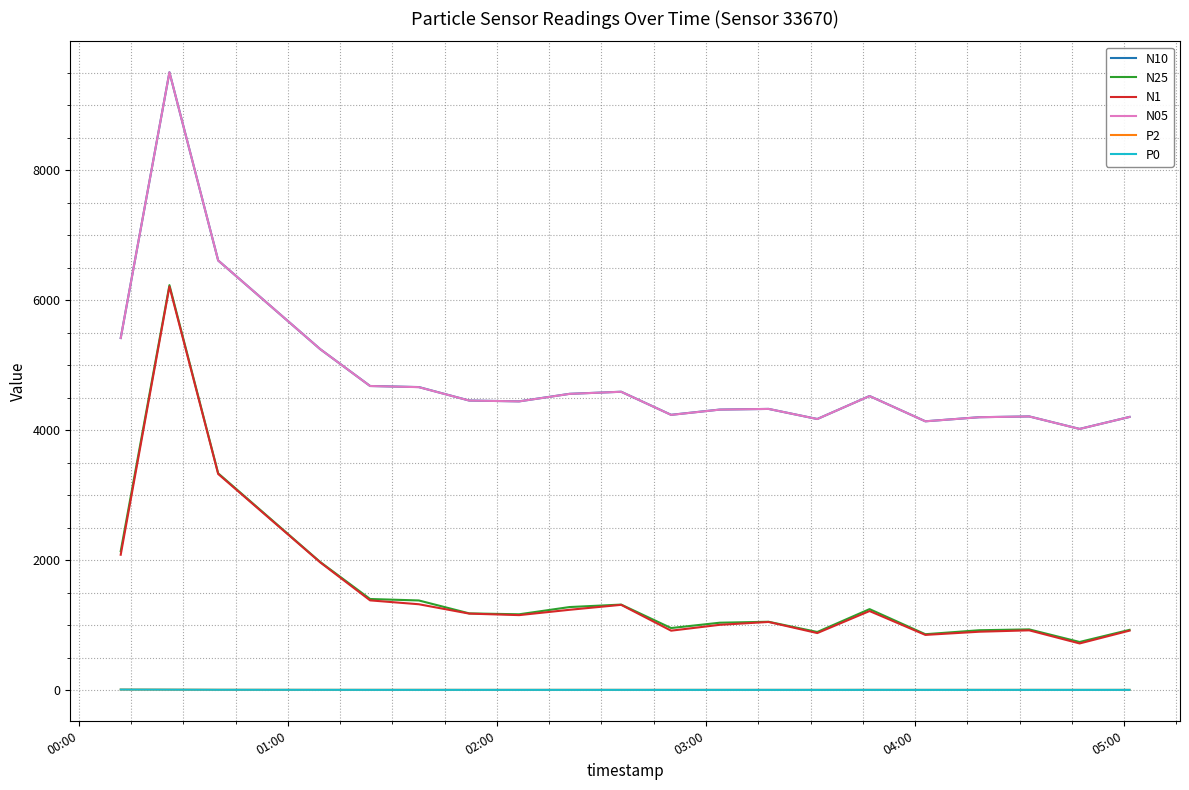

True or false: N1 and N10 intersect in this chart.

False